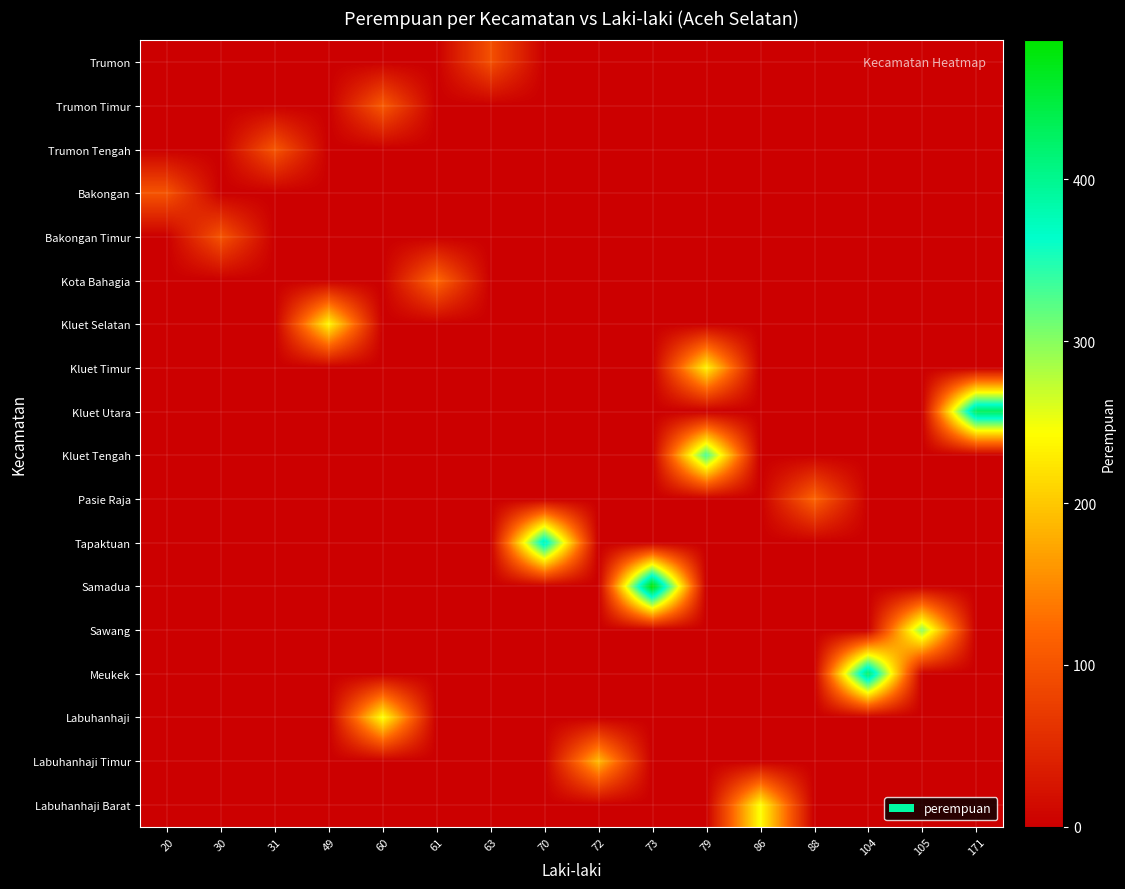

Reading left to right, transcribe all the data shown in this chart.

Trumon: 20=0	30=0	31=0	49=0	60=0	61=0	63=95	70=0	72=0	73=0	79=0	86=0	88=0	104=0	105=0	171=0
Trumon Timur: 20=0	30=0	31=0	49=0	60=107	61=0	63=0	70=0	72=0	73=0	79=0	86=0	88=0	104=0	105=0	171=0
Trumon Tengah: 20=0	30=0	31=102	49=0	60=0	61=0	63=0	70=0	72=0	73=0	79=0	86=0	88=0	104=0	105=0	171=0
Bakongan: 20=100	30=0	31=0	49=0	60=0	61=0	63=0	70=0	72=0	73=0	79=0	86=0	88=0	104=0	105=0	171=0
Bakongan Timur: 20=0	30=100	31=0	49=0	60=0	61=0	63=0	70=0	72=0	73=0	79=0	86=0	88=0	104=0	105=0	171=0
Kota Bahagia: 20=0	30=0	31=0	49=0	60=0	61=123	63=0	70=0	72=0	73=0	79=0	86=0	88=0	104=0	105=0	171=0
Kluet Selatan: 20=0	30=0	31=0	49=238	60=0	61=0	63=0	70=0	72=0	73=0	79=0	86=0	88=0	104=0	105=0	171=0
Kluet Timur: 20=0	30=0	31=0	49=0	60=0	61=0	63=0	70=0	72=0	73=0	79=234	86=0	88=0	104=0	105=0	171=0
Kluet Utara: 20=0	30=0	31=0	49=0	60=0	61=0	63=0	70=0	72=0	73=0	79=0	86=0	88=0	104=0	105=0	171=431
Kluet Tengah: 20=0	30=0	31=0	49=0	60=0	61=0	63=0	70=0	72=0	73=0	79=333	86=0	88=0	104=0	105=0	171=0
Pasie Raja: 20=0	30=0	31=0	49=0	60=0	61=0	63=0	70=0	72=0	73=0	79=0	86=0	88=118	104=0	105=0	171=0
Tapaktuan: 20=0	30=0	31=0	49=0	60=0	61=0	63=0	70=389	72=0	73=0	79=0	86=0	88=0	104=0	105=0	171=0
Samadua: 20=0	30=0	31=0	49=0	60=0	61=0	63=0	70=0	72=0	73=486	79=0	86=0	88=0	104=0	105=0	171=0
Sawang: 20=0	30=0	31=0	49=0	60=0	61=0	63=0	70=0	72=0	73=0	79=0	86=0	88=0	104=0	105=298	171=0
Meukek: 20=0	30=0	31=0	49=0	60=0	61=0	63=0	70=0	72=0	73=0	79=0	86=0	88=0	104=429	105=0	171=0
Labuhanhaji: 20=0	30=0	31=0	49=0	60=247	61=0	63=0	70=0	72=0	73=0	79=0	86=0	88=0	104=0	105=0	171=0
Labuhanhaji Timur: 20=0	30=0	31=0	49=0	60=0	61=0	63=0	70=0	72=189	73=0	79=0	86=0	88=0	104=0	105=0	171=0
Labuhanhaji Barat: 20=0	30=0	31=0	49=0	60=0	61=0	63=0	70=0	72=0	73=0	79=0	86=245	88=0	104=0	105=0	171=0